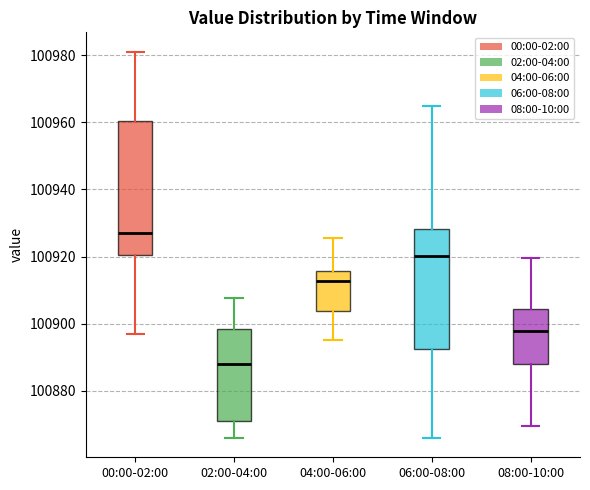

Reading left to right, transcribe this box plot: for each box, give where its median line is, the range the box spans, and where its two whiskers end, as read against the y-axis. The values are not printed on the chart, so give them approximately, as read against the axis.

00:00-02:00: median 100926, box 100920 to 100960, whiskers 100896 to 100982
02:00-04:00: median 100888, box 100870 to 100898, whiskers 100866 to 100908
04:00-06:00: median 100912, box 100904 to 100916, whiskers 100896 to 100926
06:00-08:00: median 100920, box 100892 to 100928, whiskers 100866 to 100964
08:00-10:00: median 100898, box 100888 to 100904, whiskers 100870 to 100920